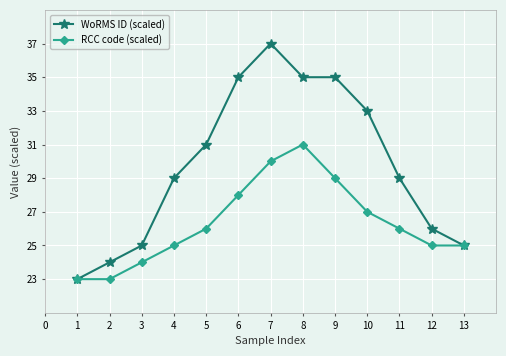

What is the average value of the RCC code (scaled) series?

26